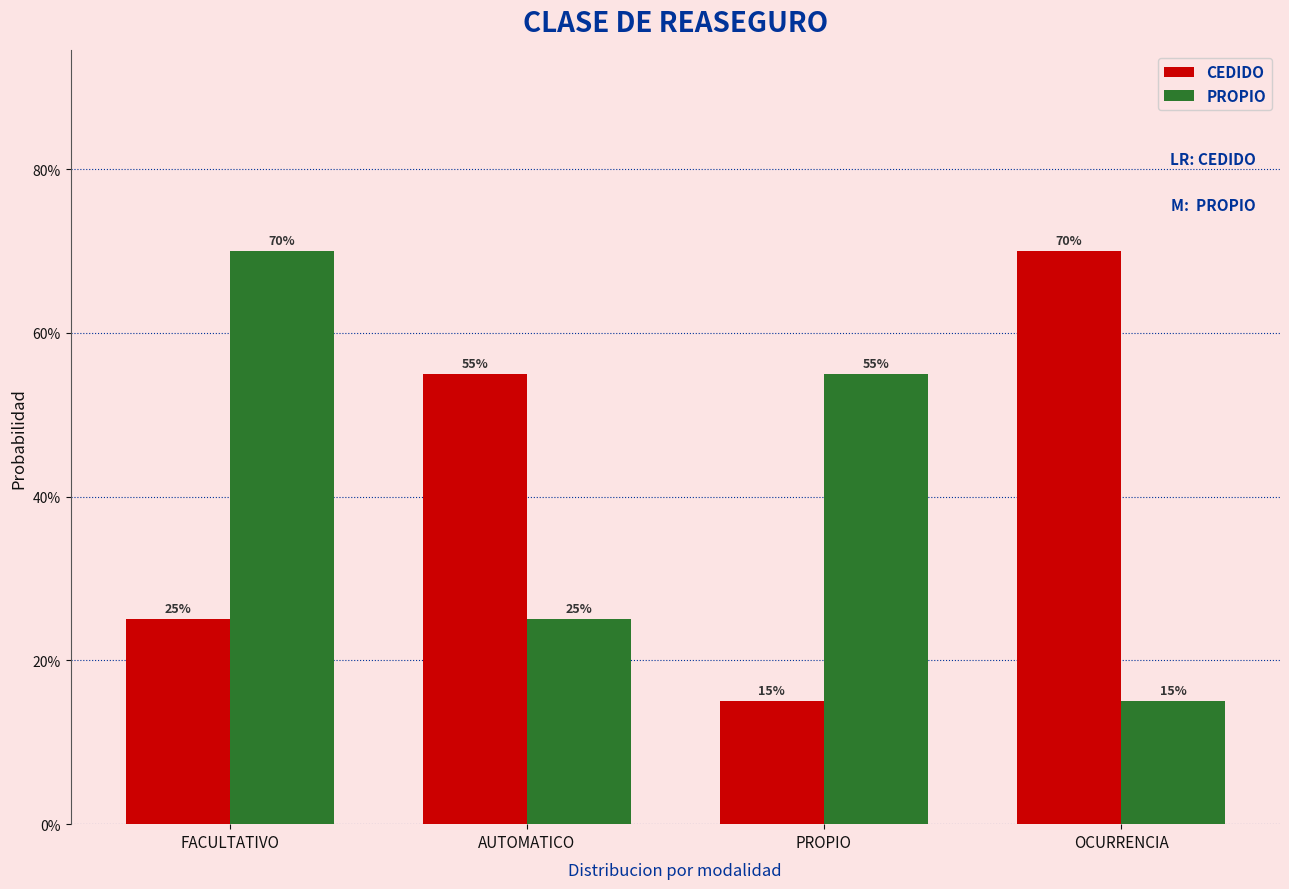

What are all the series names shown in the legend?

CEDIDO, PROPIO